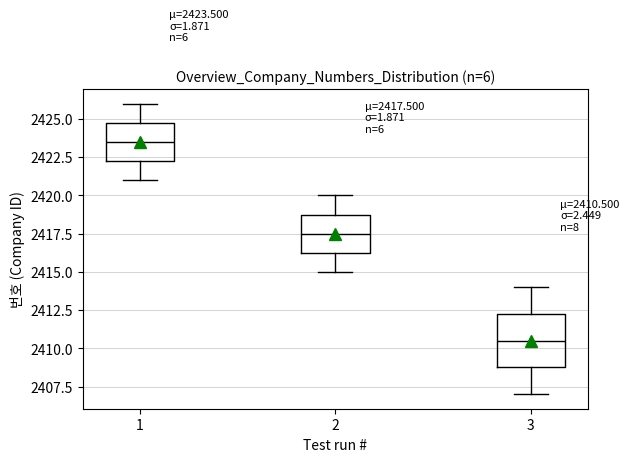

Which box is the tallest, from its lower edge to its upper edge?

3